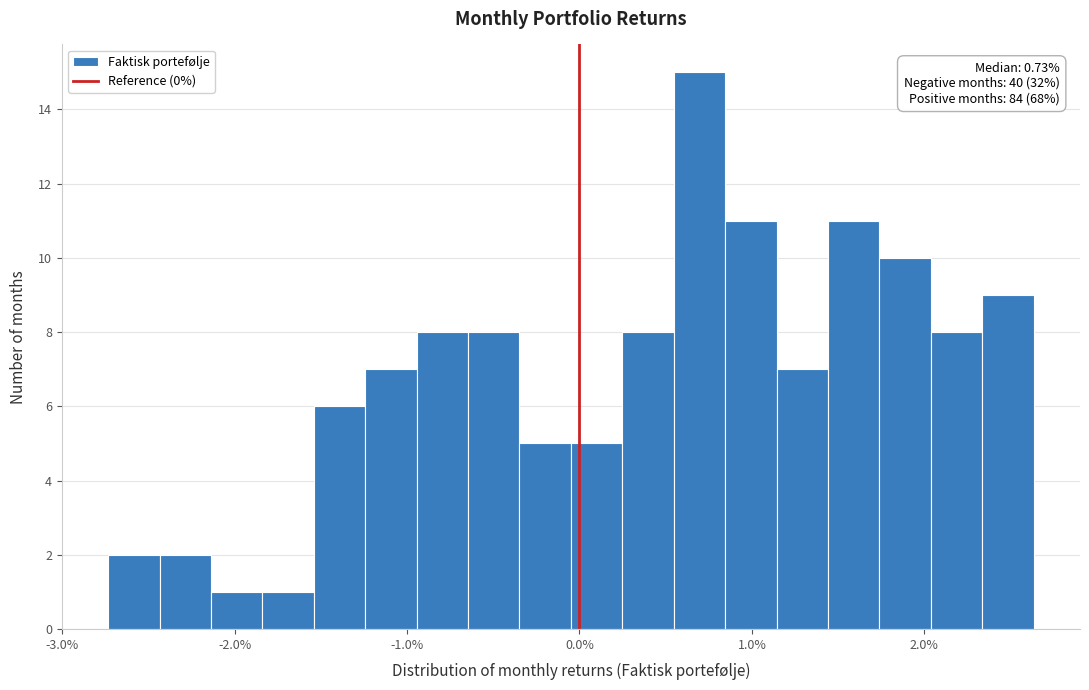

Around what value on the x-axis is the tallest bar? Give the approximate position of its centre, as read against the axis.

0.7